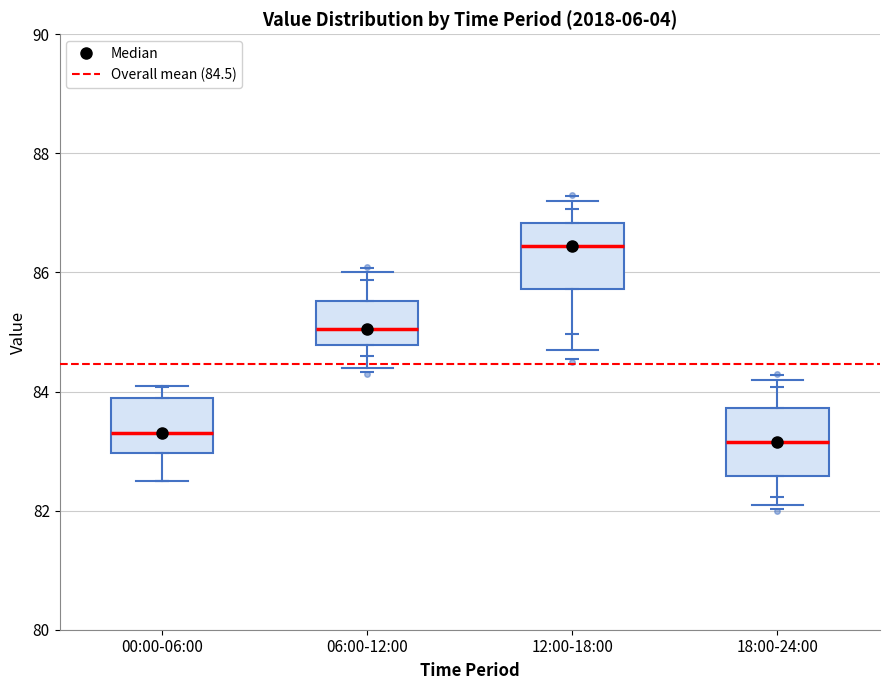

Where does the median line of the box for 06:00-12:00 sit on the y-axis? The values are not printed on the chart, so give them approximately, as read against the axis.

85.0